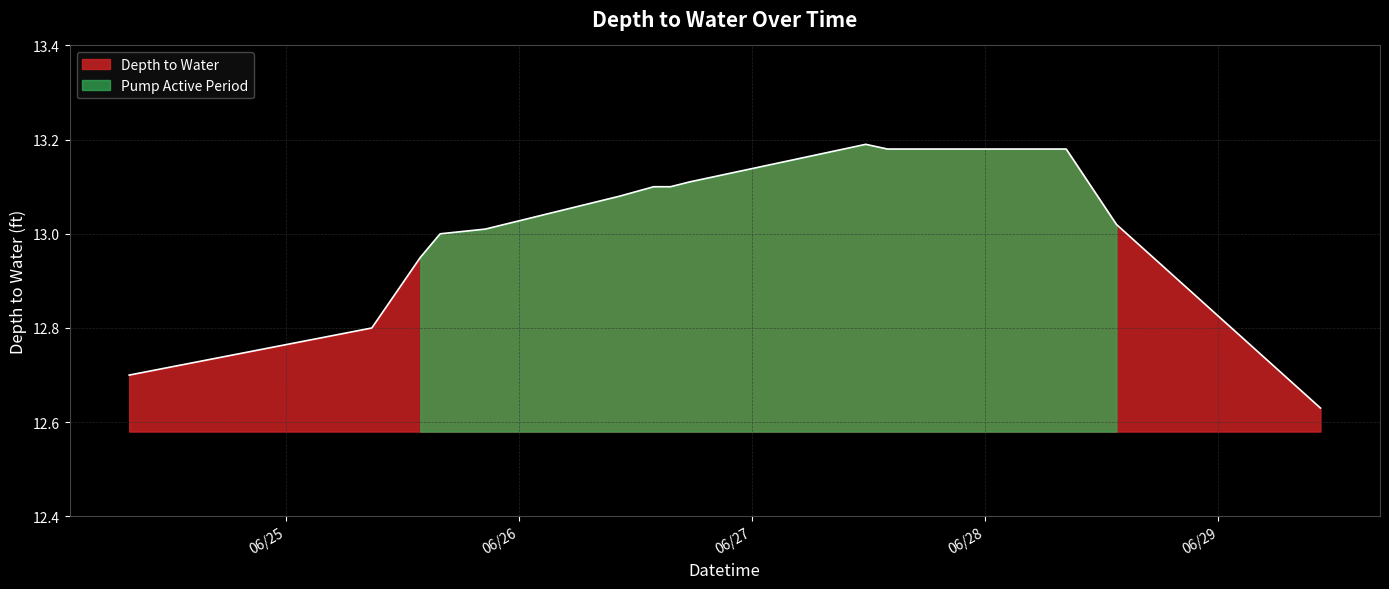

What is the average value?

13.0